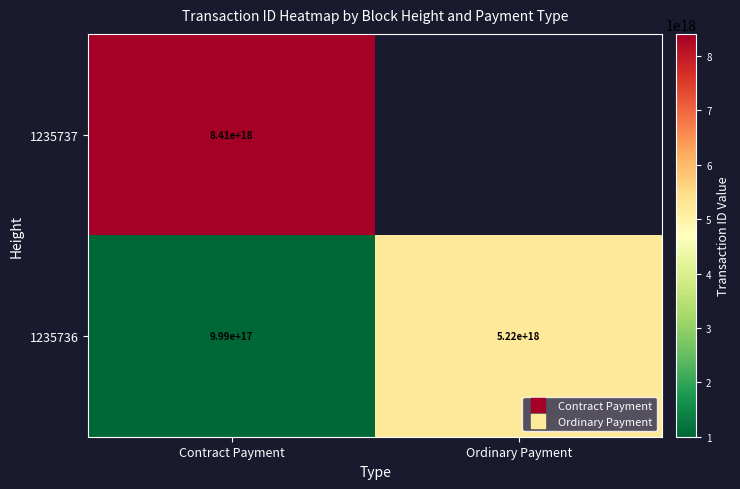

How many 1235736 values are between 999093401447124096 and 5221673356209808384?

2